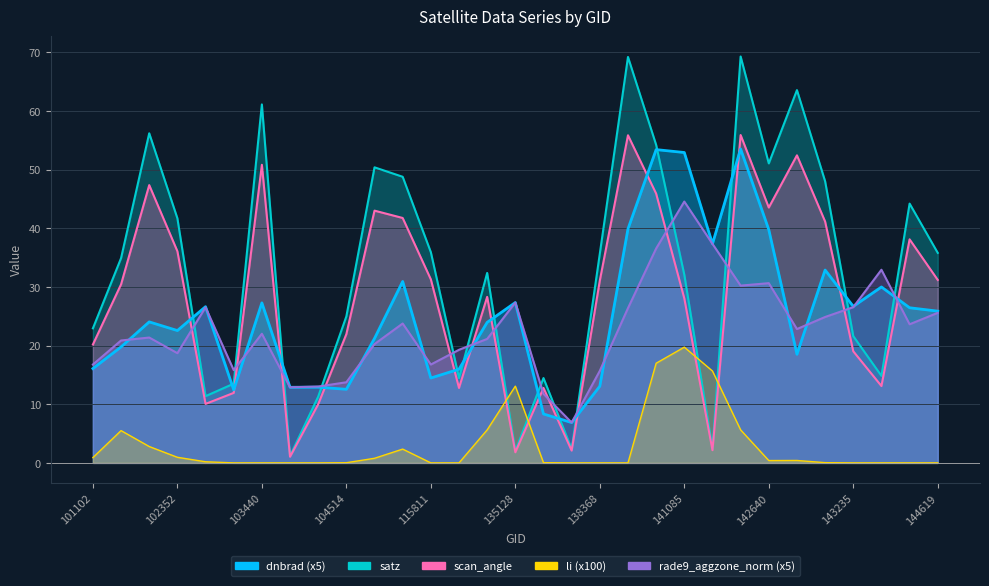

Which has a higher value, 137211 or 141278?

141278